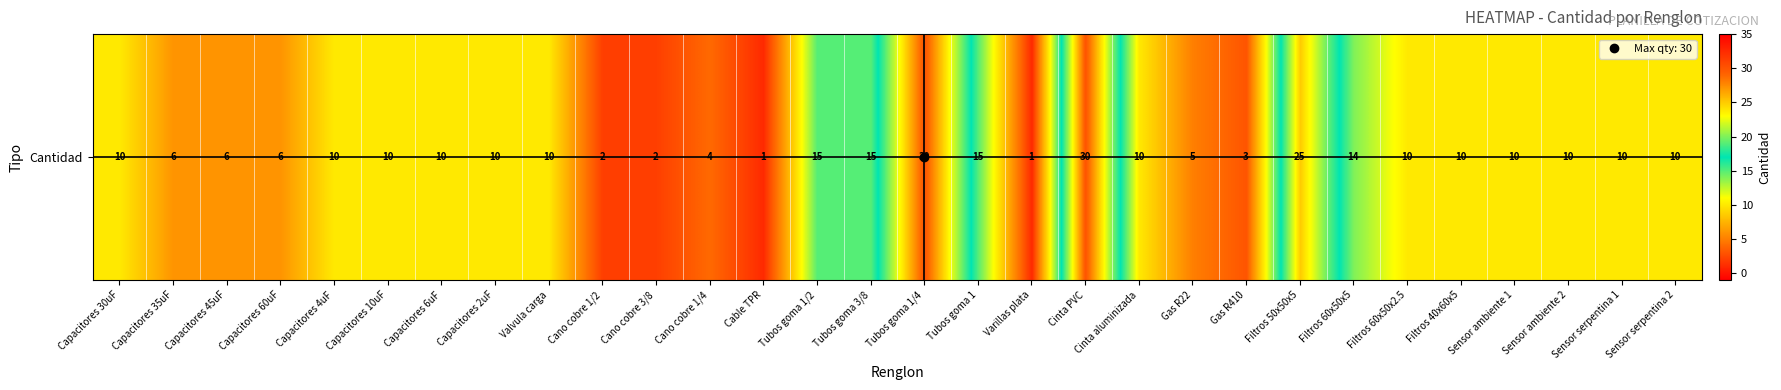

Reading left to right, list all the values displayed in this chart.

Capacitores 30uF=10	Capacitores 35uF=6	Capacitores 45uF=6	Capacitores 60uF=6	Capacitores 4uF=10	Capacitores 10uF=10	Capacitores 6uF=10	Capacitores 2uF=10	Valvula carga=10	Cano cobre 1/2=2	Cano cobre 3/8=2	Cano cobre 1/4=4	Cable TPR=1	Tubos goma 1/2=15	Tubos goma 3/8=15	Tubos goma 1/4=30	Tubos goma 1=15	Varillas plata=1	Cinta PVC=30	Cinta aluminizada=10	Gas R22=5	Gas R410=3	Filtros 50x50x5=25	Filtros 60x50x5=14	Filtros 60x50x2.5=10	Filtros 40x60x5=10	Sensor ambiente 1=10	Sensor ambiente 2=10	Sensor serpentina 1=10	Sensor serpentina 2=10